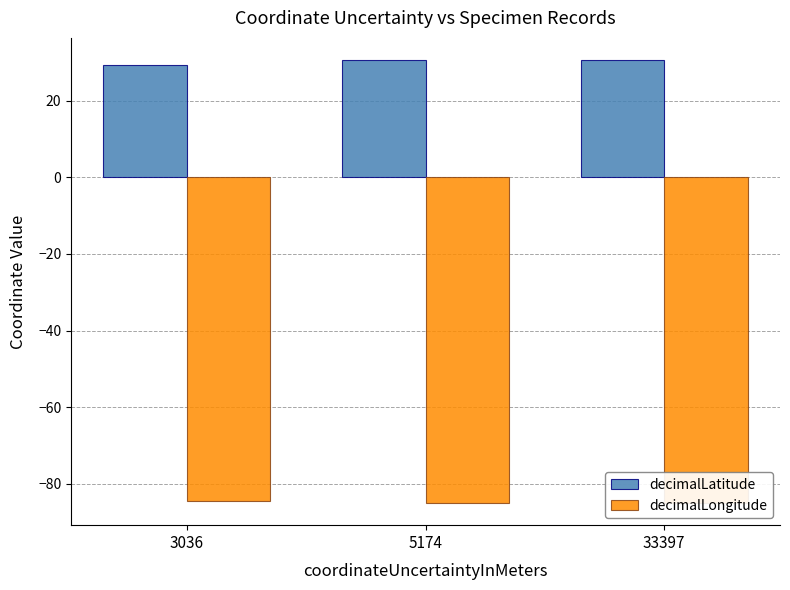

At how many categories does at least one series exceed 9?

3